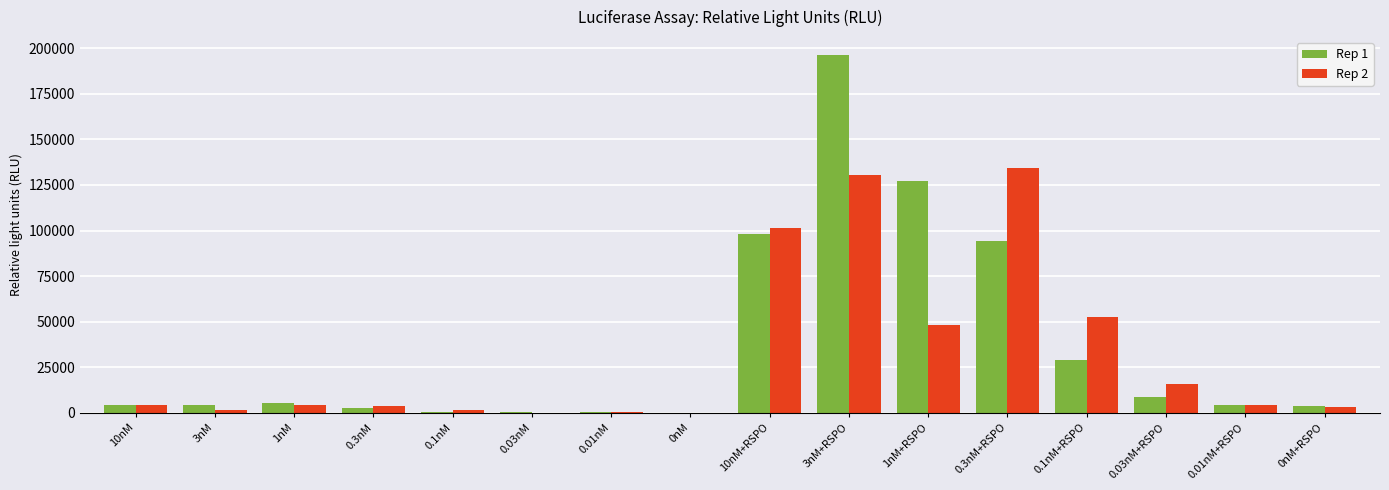

Which category has the highest value across all series?

3nM+RSPO